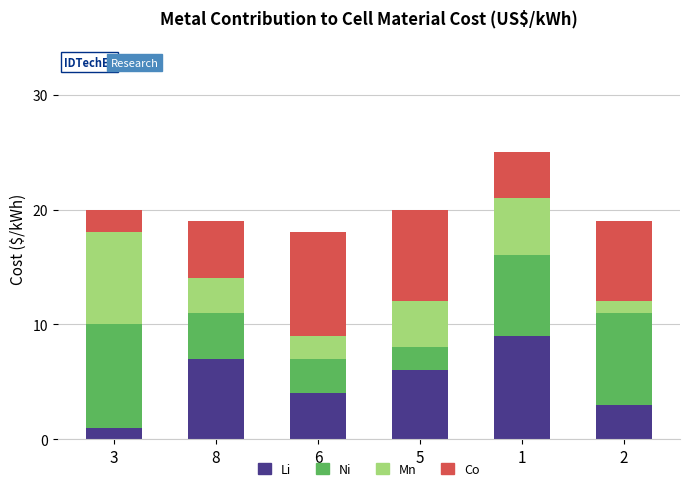

Reading right to left, list the values for the Li series.

3	9	6	4	7	1